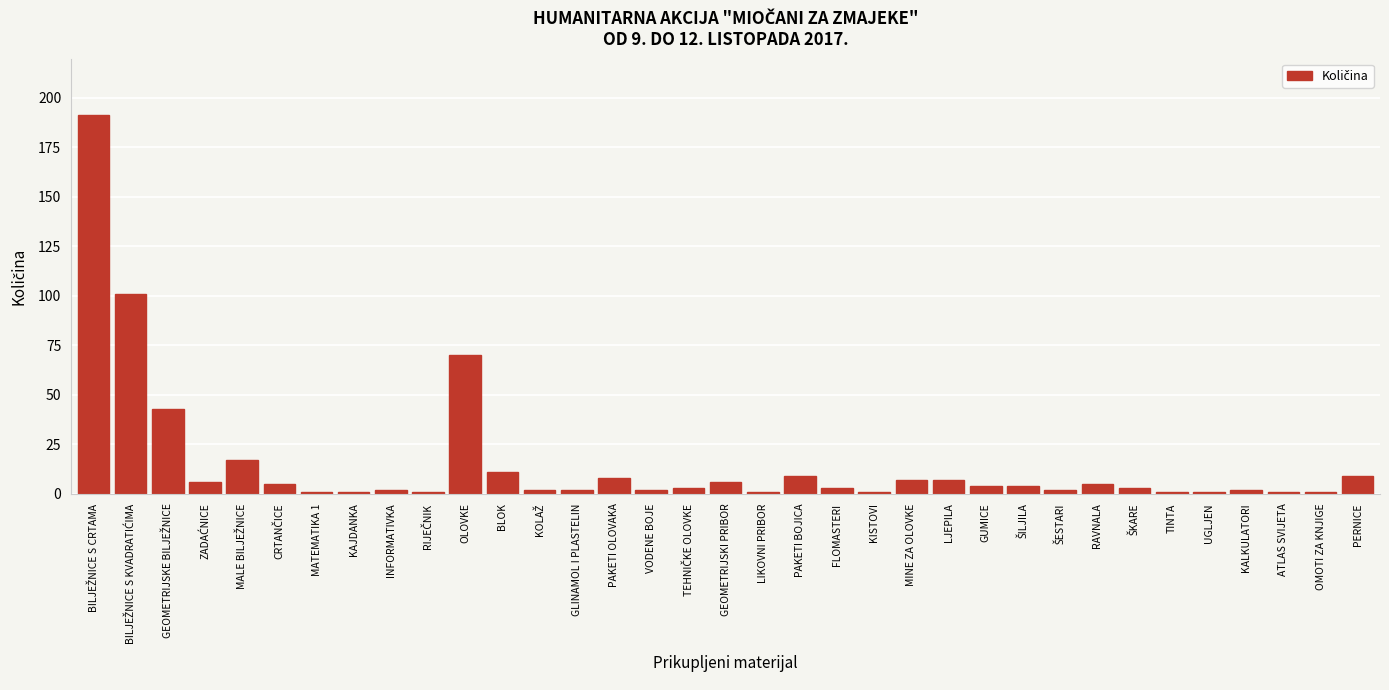

What is the label of the 23rd bar from the left?

MINE ZA OLOVKE